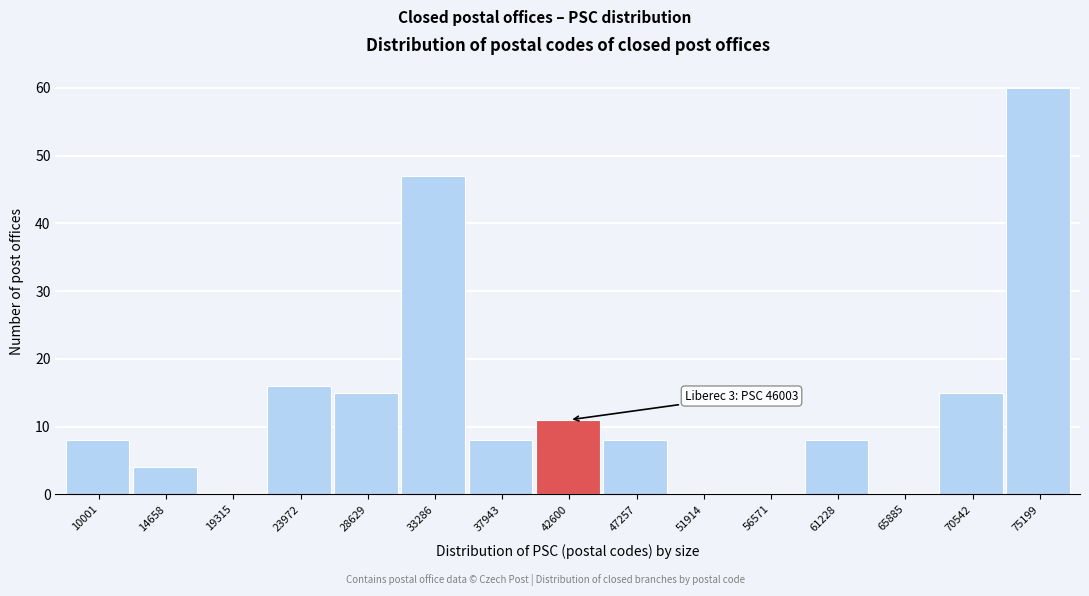

Reading right to left, extract all data points from this chart.

75199=60	70542=15	65885=0	61228=8	56571=0	51914=0	47257=8	42600=11	37943=8	33286=47	28629=15	23972=16	19315=0	14658=4	10001=8